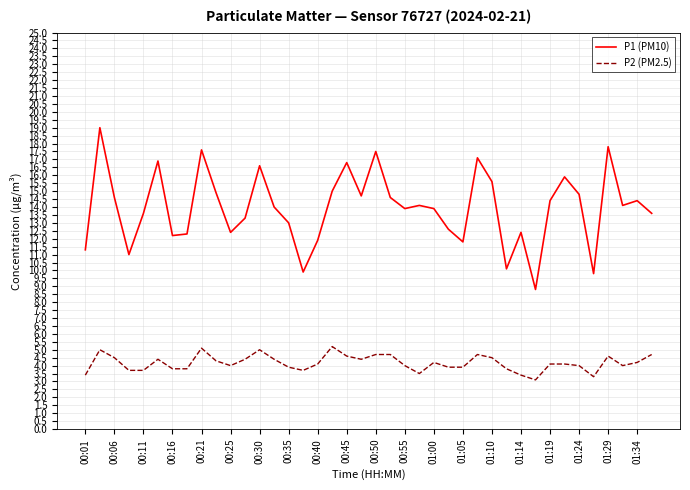

Rank the series by their average value, from highest to lowest.

P1 (PM10), P2 (PM2.5)